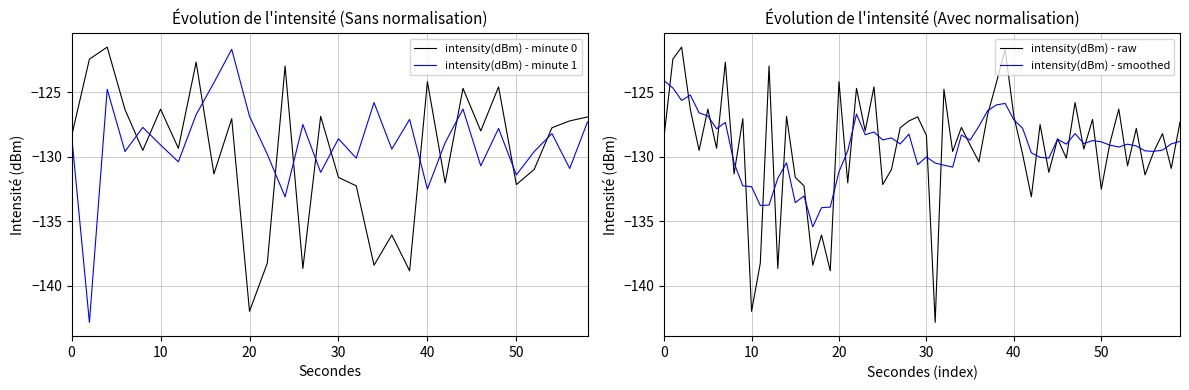

True or false: intensity(dBm) - minute 1 and intensity(dBm) - minute 0 intersect in this chart.

True